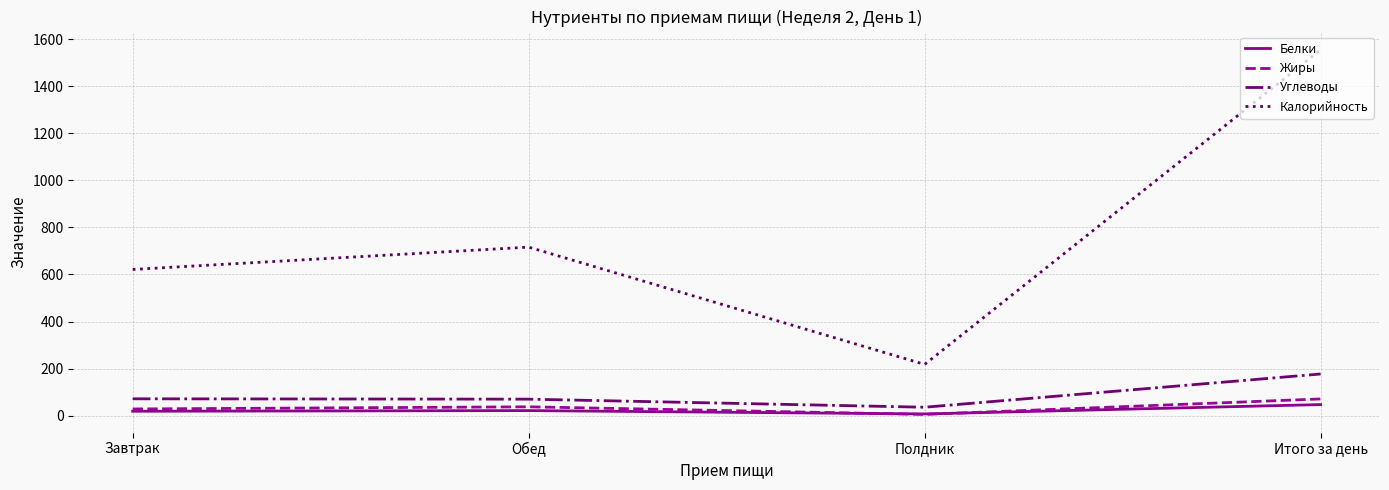

At how many categories does at least one series exceed 1469?

1